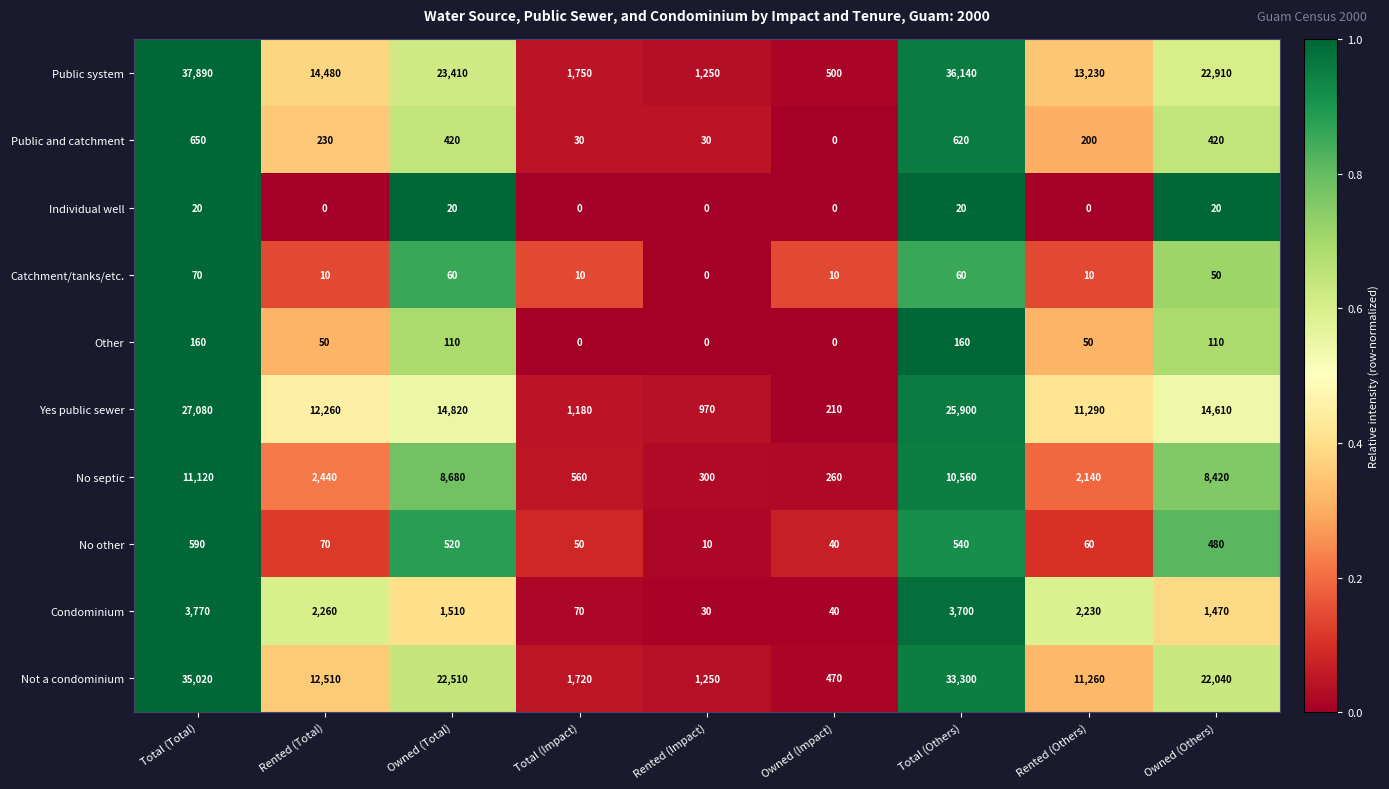

Between Total (Total) and Rented (Others), which series saw the biggest shift?

Public system